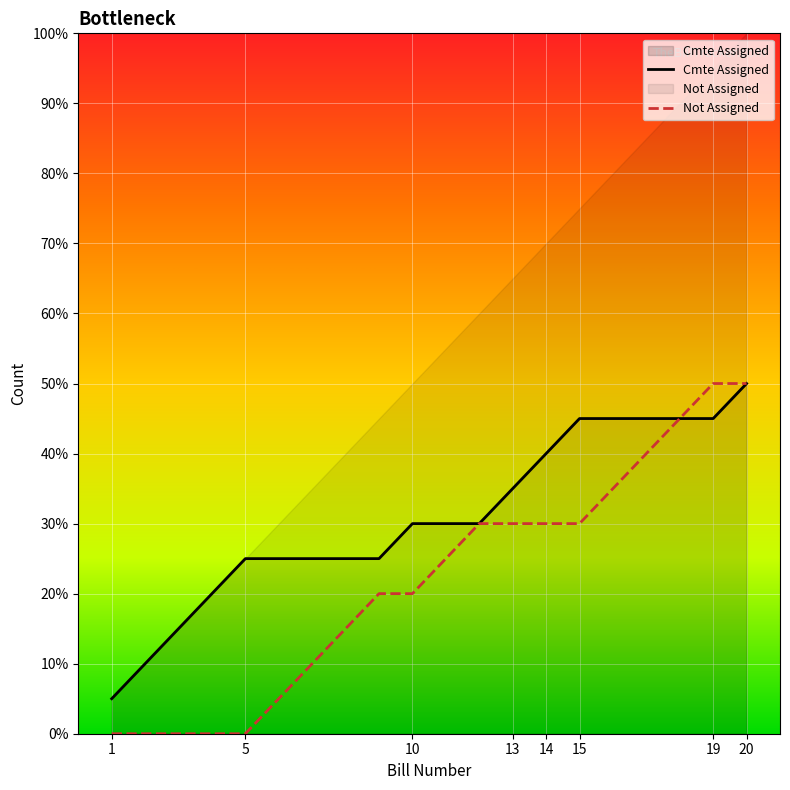

Count the number of categories in the chart.

20